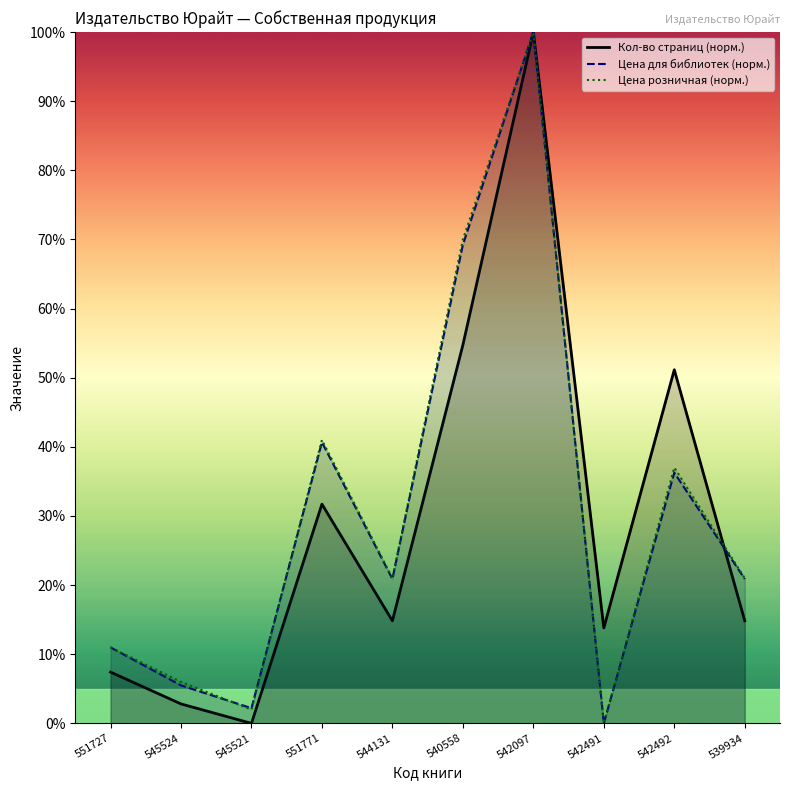

In Цена для библиотек (норм.), how many points are higher than both neighbors (excluding endpoints)?

3